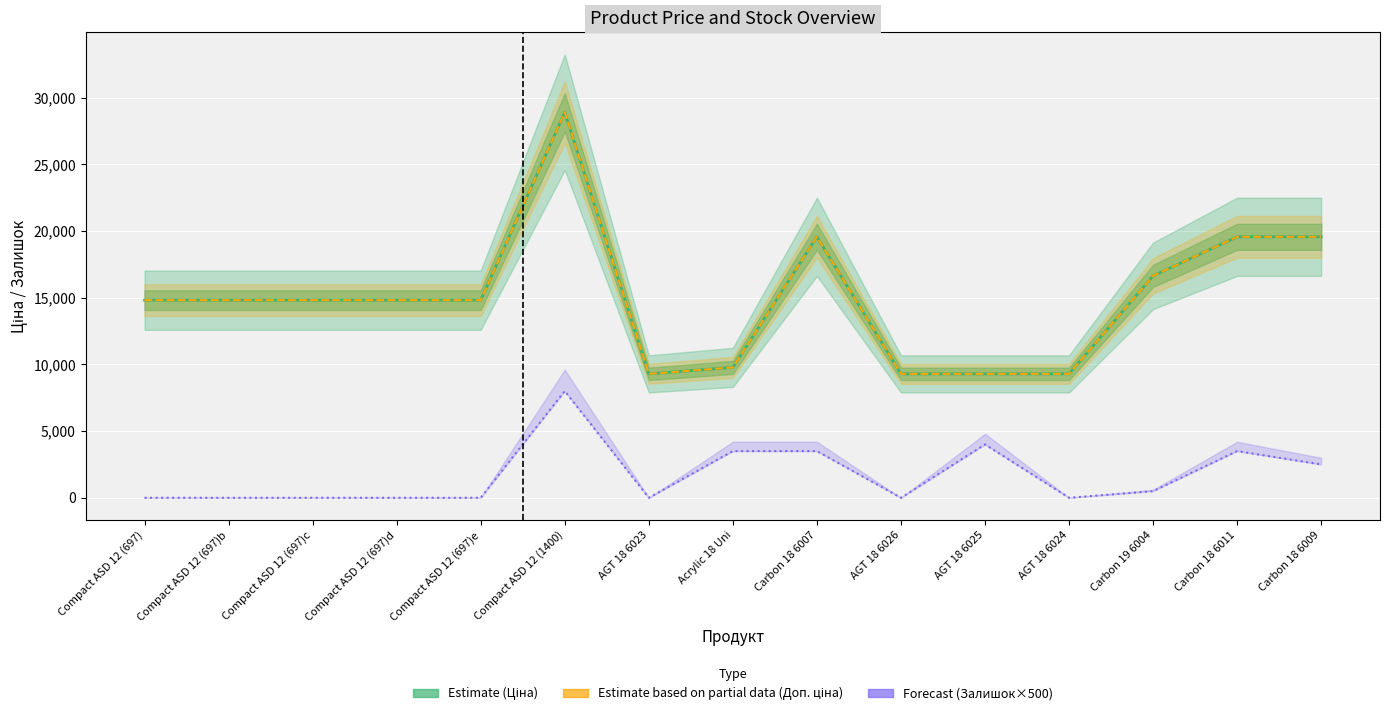

What is the greatest value displayed?

28901.7